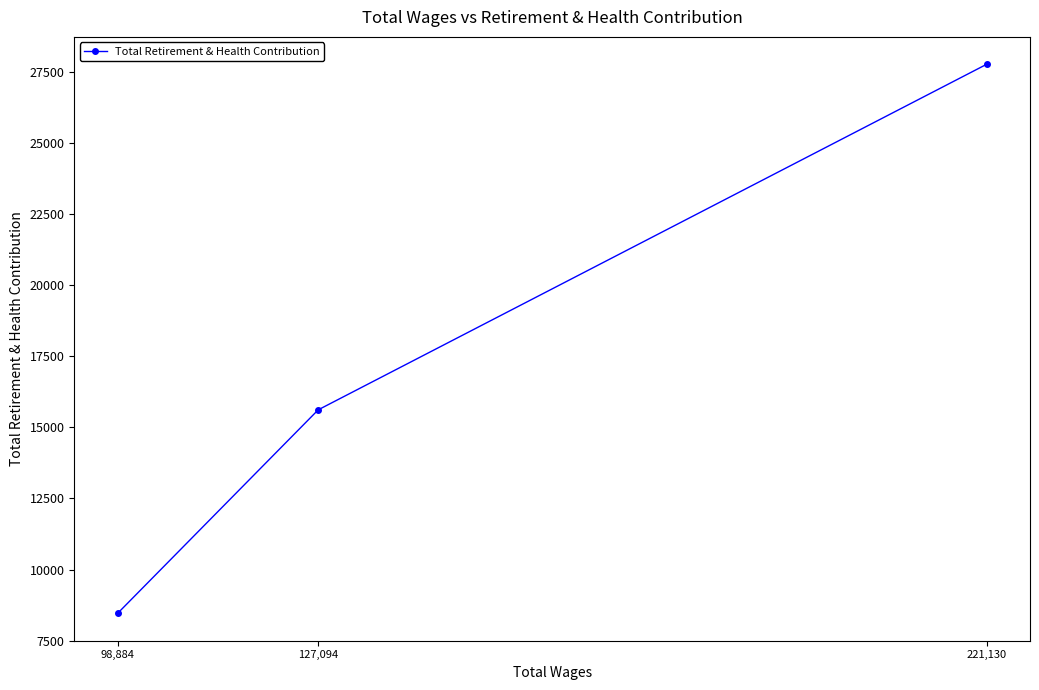

The value at 221,130 is 27774. True or false?

True